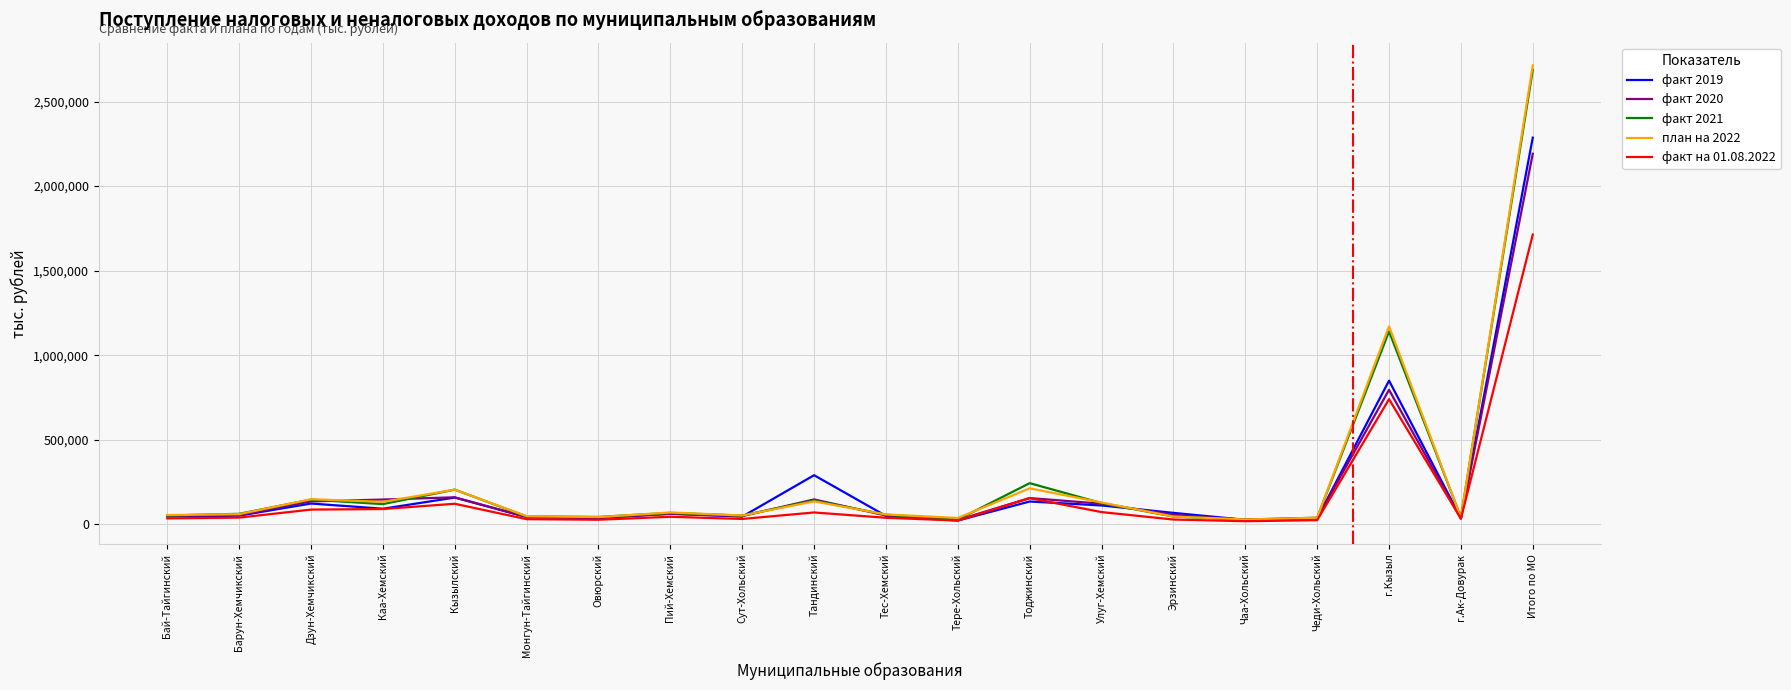

At how many categories does at least one series exceed 1445838?

1